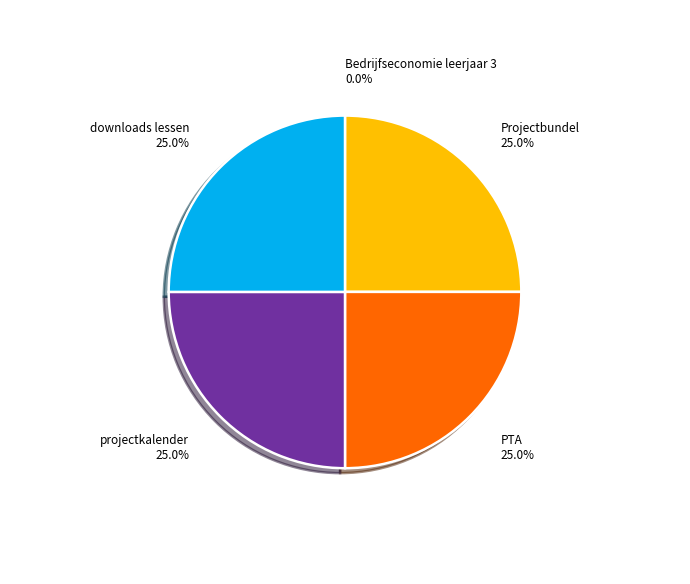

Is there a majority slice in this chart?

No